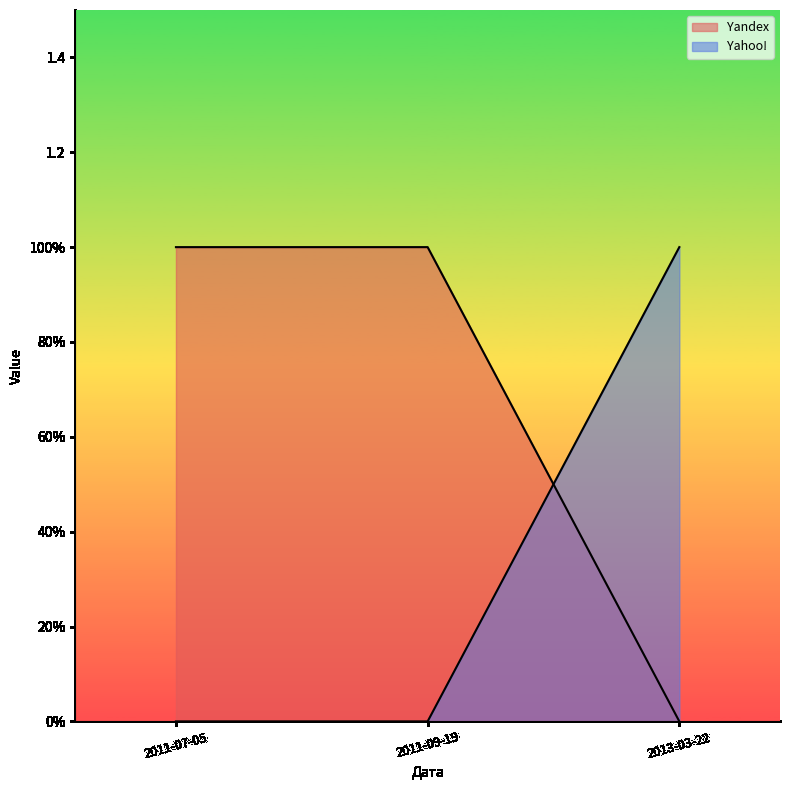

Which series has the widest spread of values?

Yandex